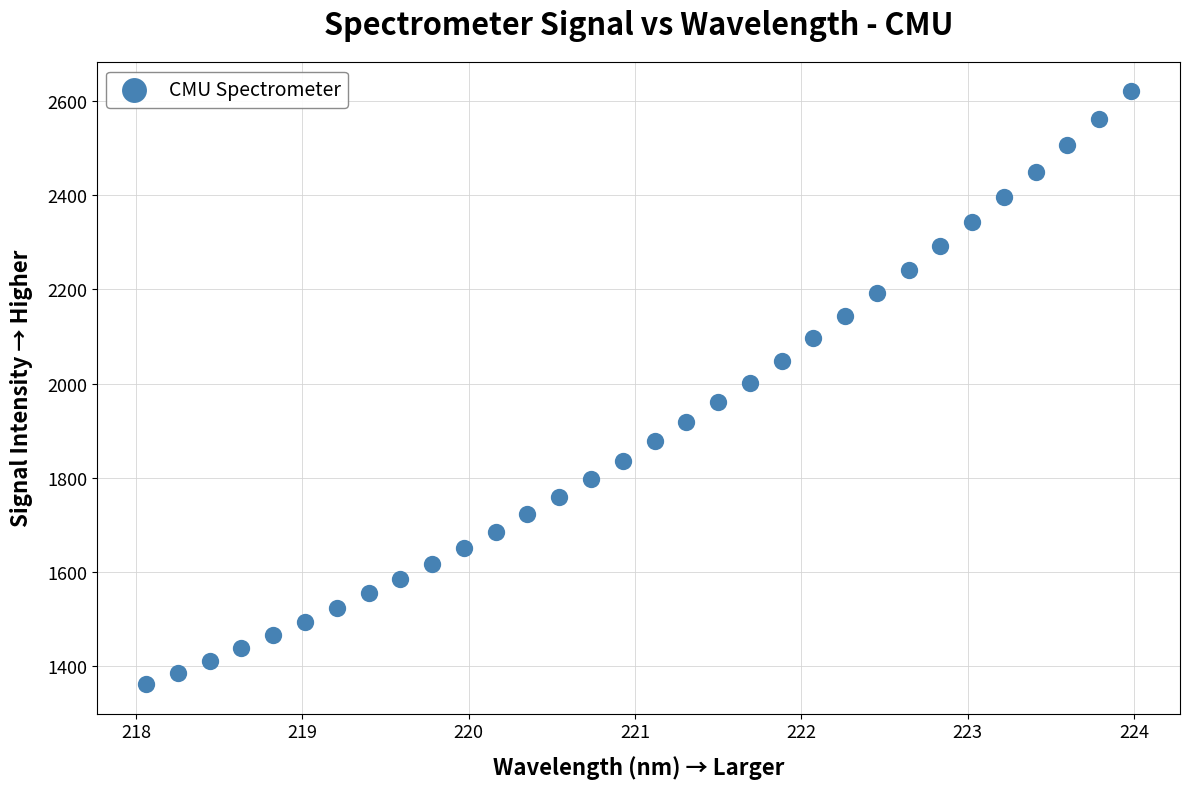

What is the range of X values (max minus min)?

5.9